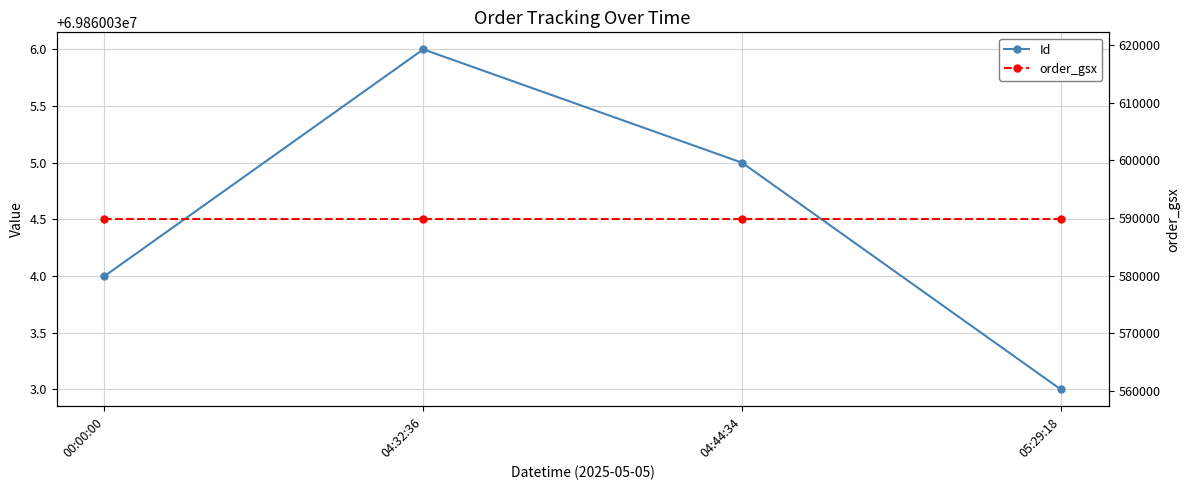

Which series has the largest total across all categories?

Id